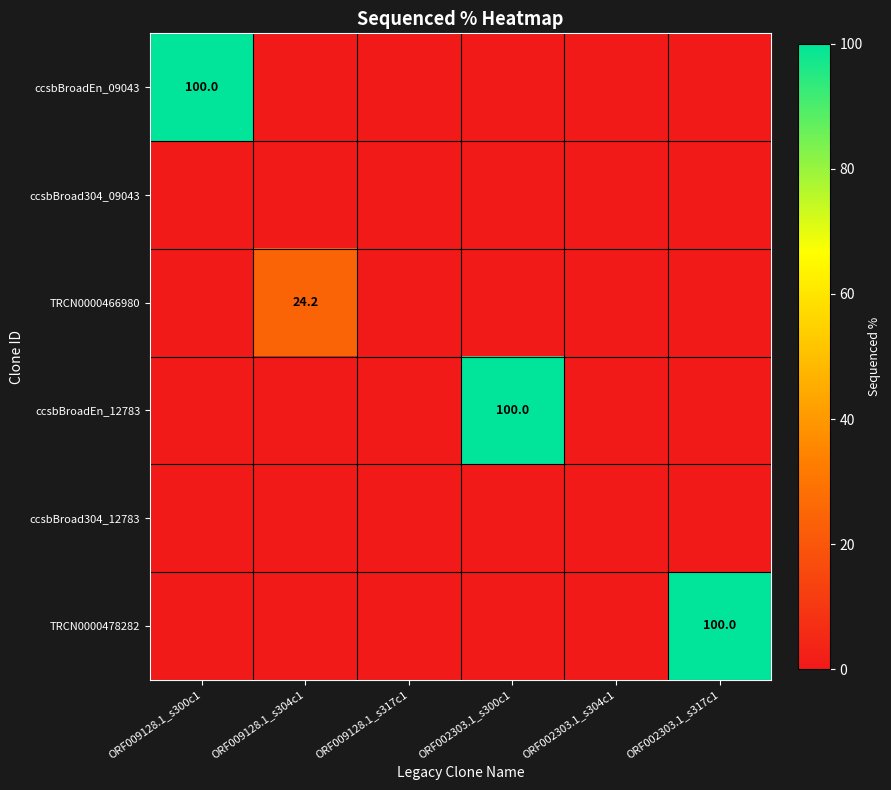

Which category has the highest value across all series?

ORF009128.1_s300c1